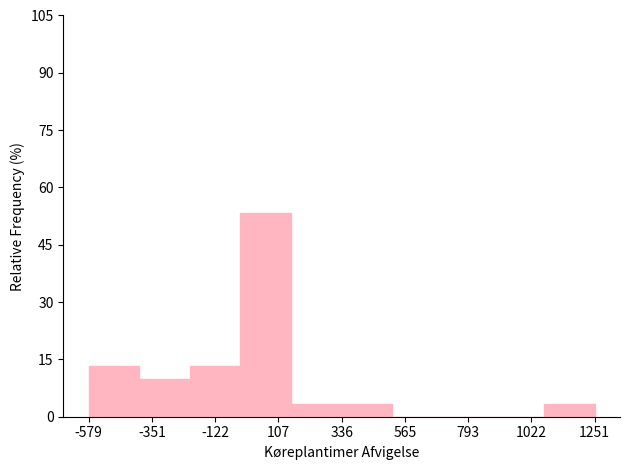

Around what value on the x-axis is the tallest bar? Give the approximate position of its centre, as read against the axis.

50